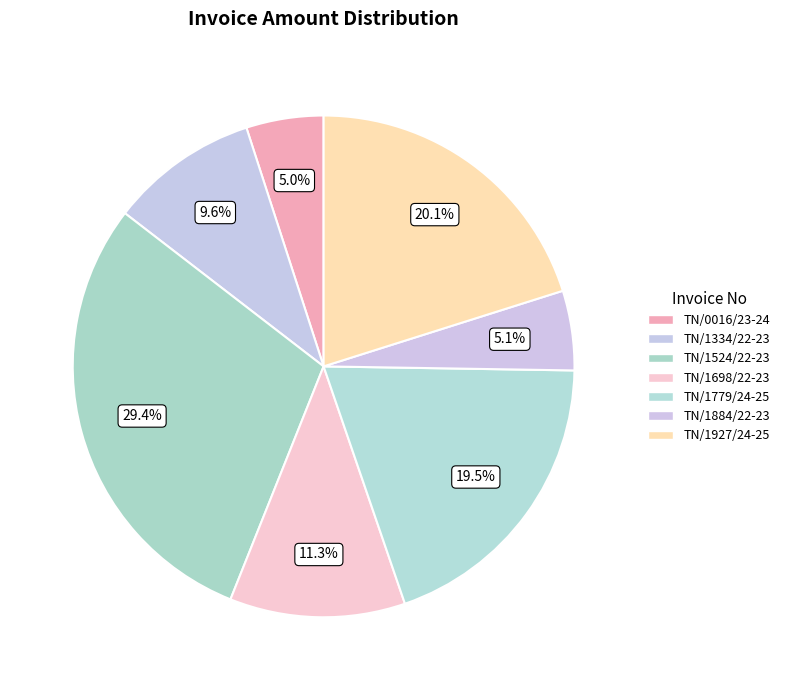

How many segments does this pie chart have?

7